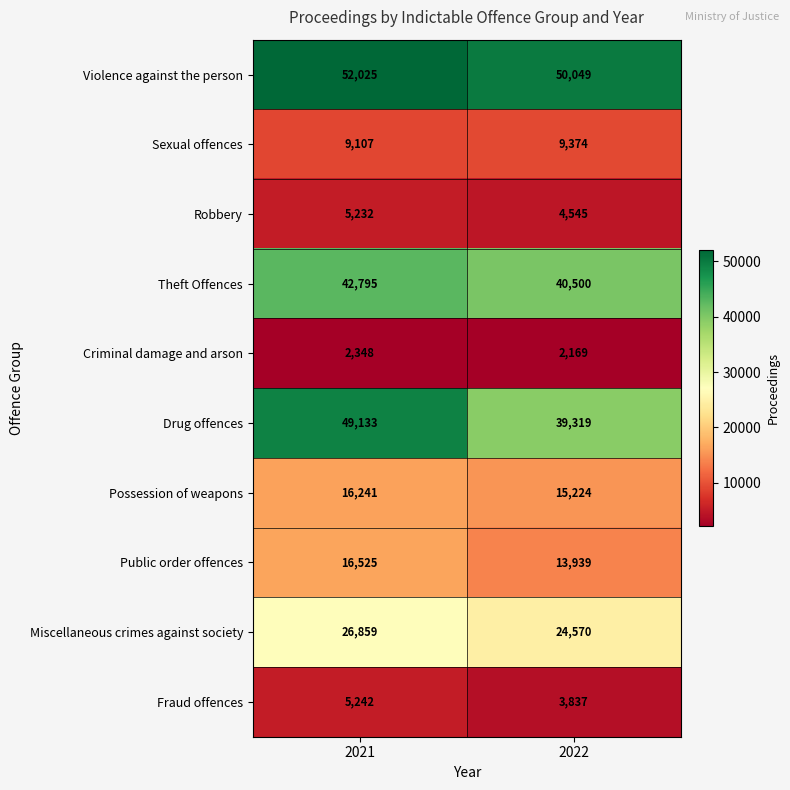

Reading left to right, transcribe all the data shown in this chart.

Violence against the person: 2021=52025	2022=50049
Sexual offences: 2021=9107	2022=9374
Robbery: 2021=5232	2022=4545
Theft Offences: 2021=42795	2022=40500
Criminal damage and arson: 2021=2348	2022=2169
Drug offences: 2021=49133	2022=39319
Possession of weapons: 2021=16241	2022=15224
Public order offences: 2021=16525	2022=13939
Miscellaneous crimes against society: 2021=26859	2022=24570
Fraud offences: 2021=5242	2022=3837